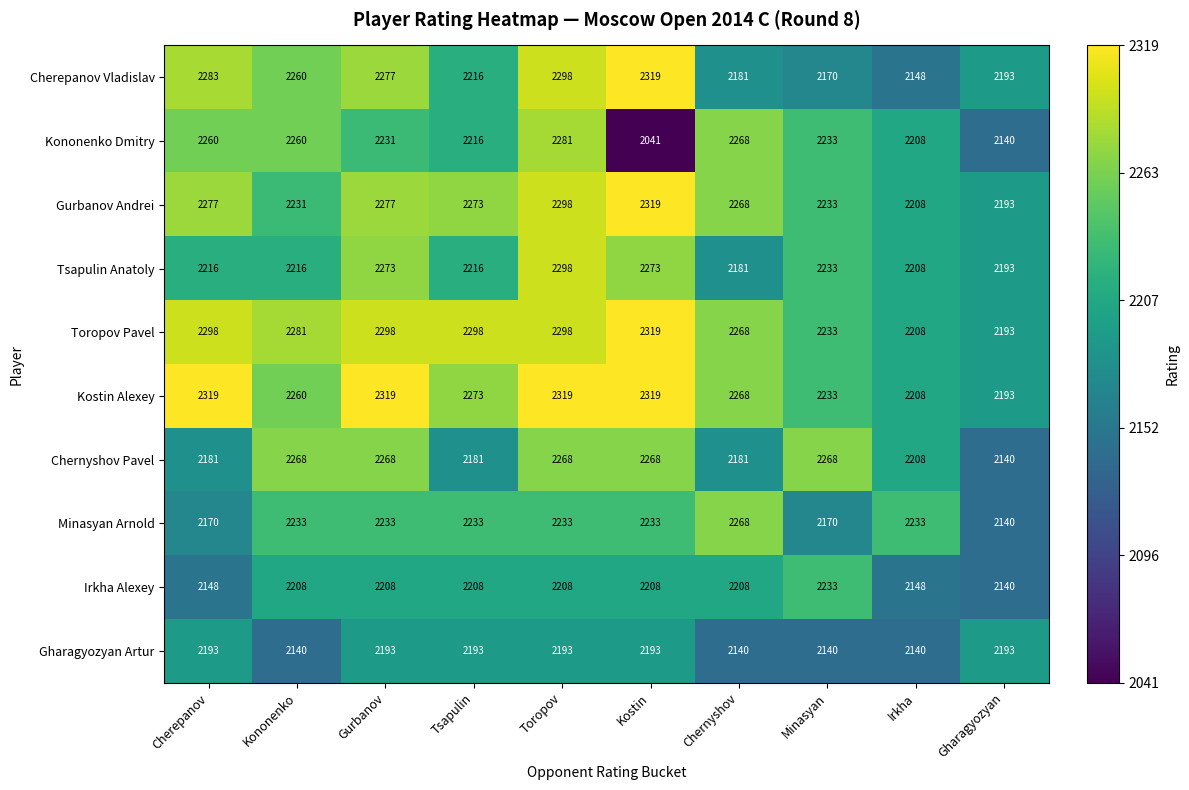

What is the difference between the second highest and minimum values in the Kononenko Dmitry series?

227